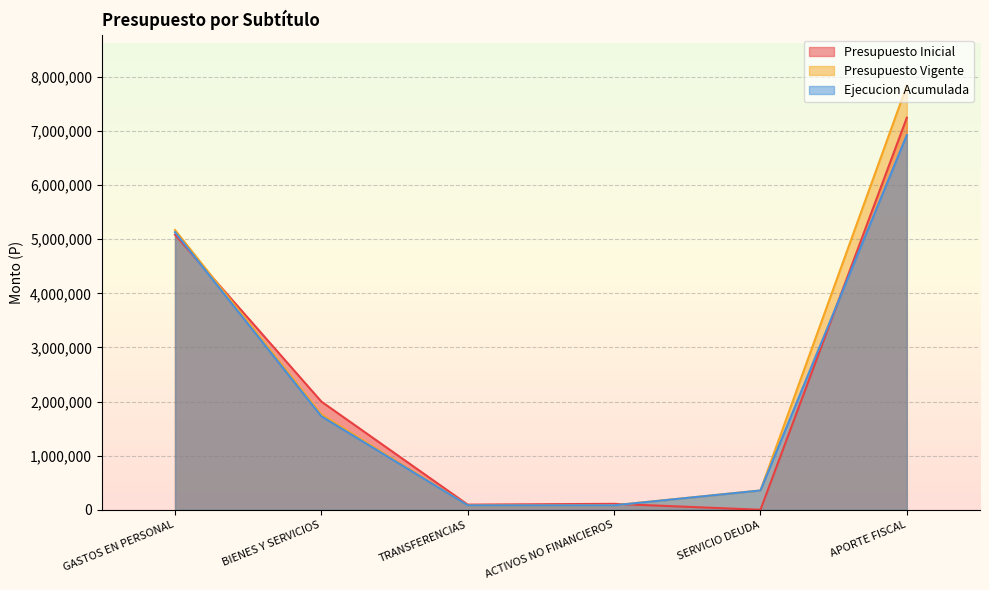

At GASTOS EN PERSONAL, list the series in order from largest to smallest.

Presupuesto Vigente, Ejecucion Acumulada, Presupuesto Inicial